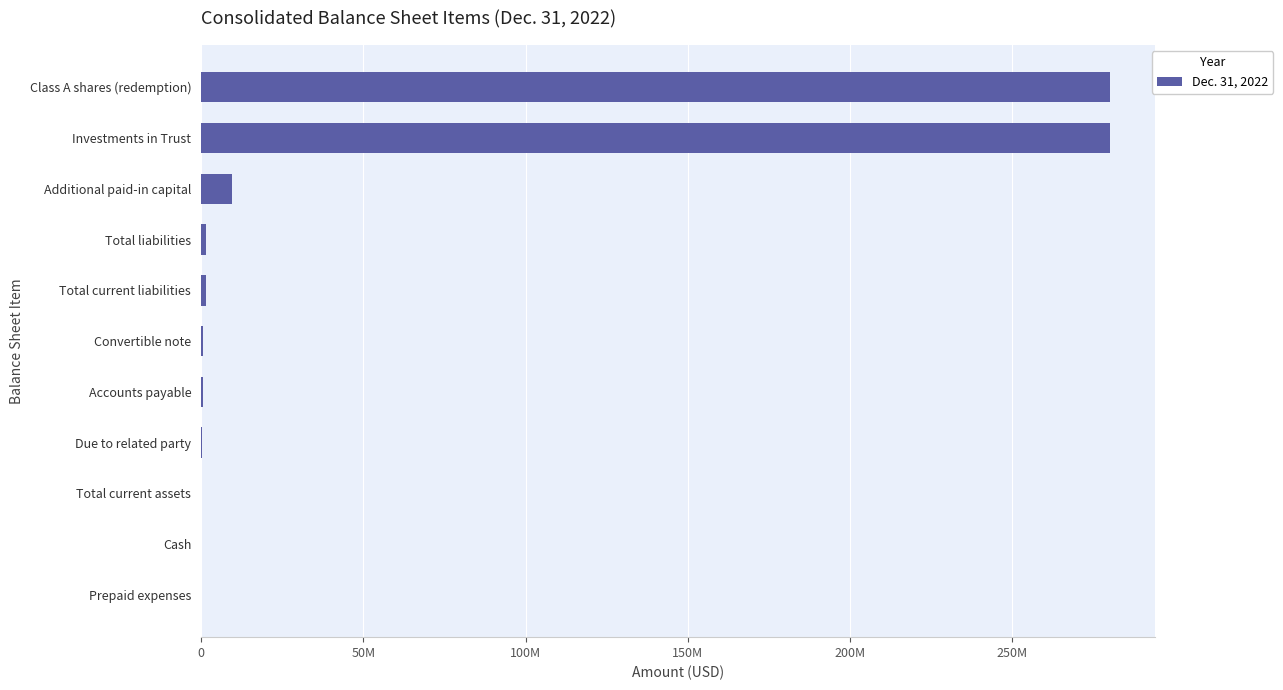

What is the difference between the maximum and minimum values?

279958933